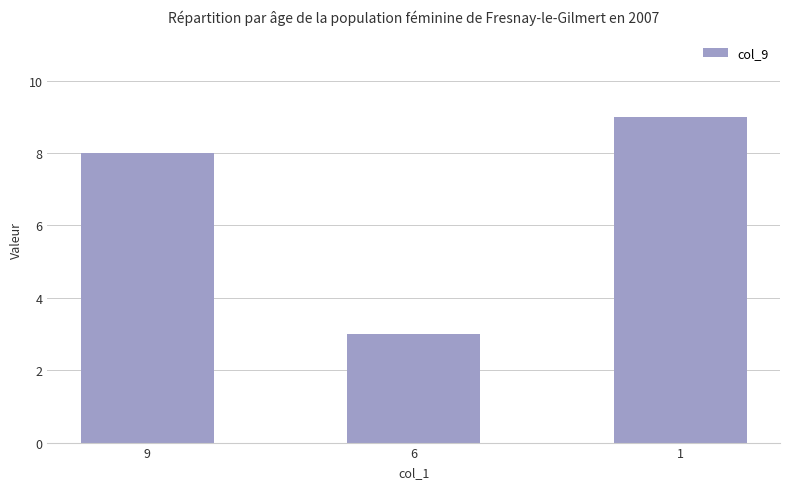

Rank the categories by value from lowest to highest.

6, 9, 1